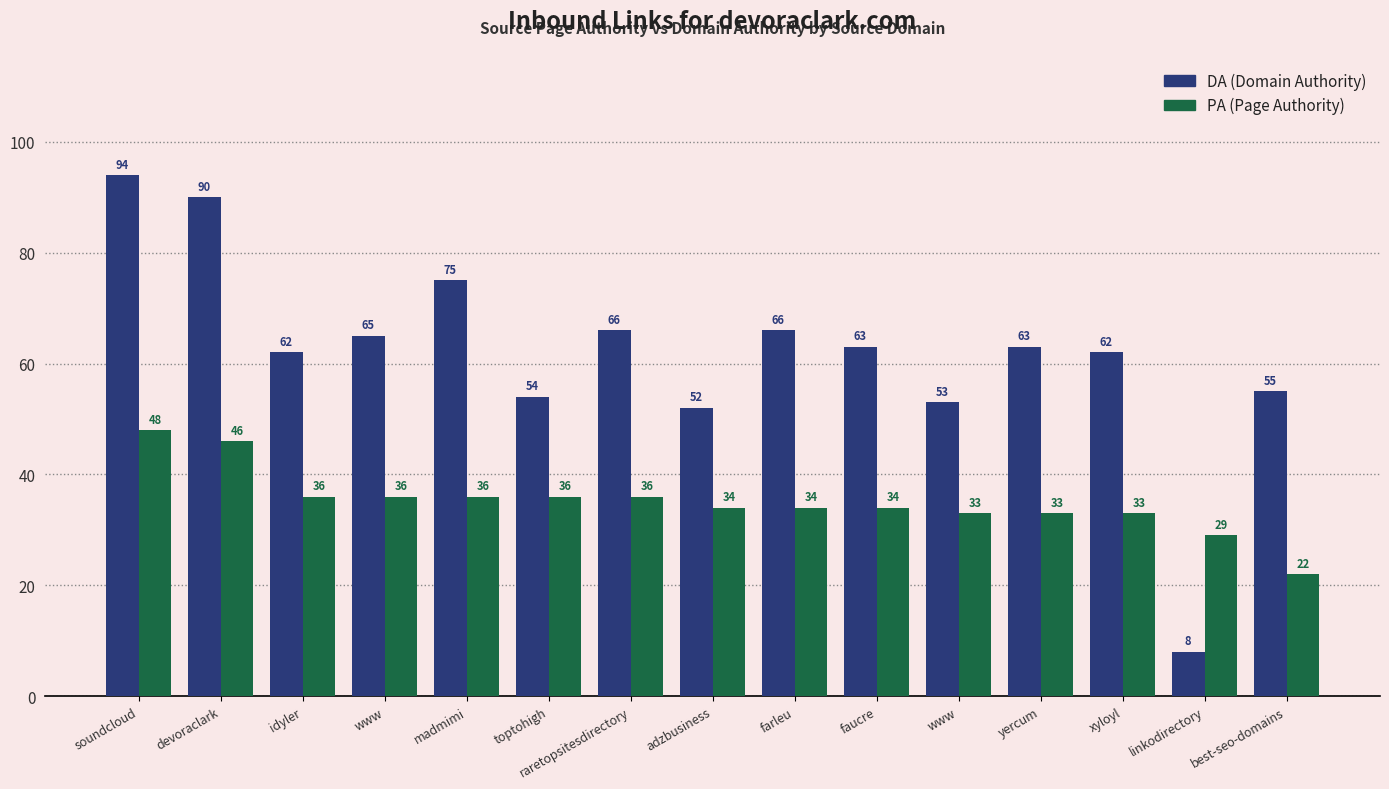

Are the bars horizontal?

No